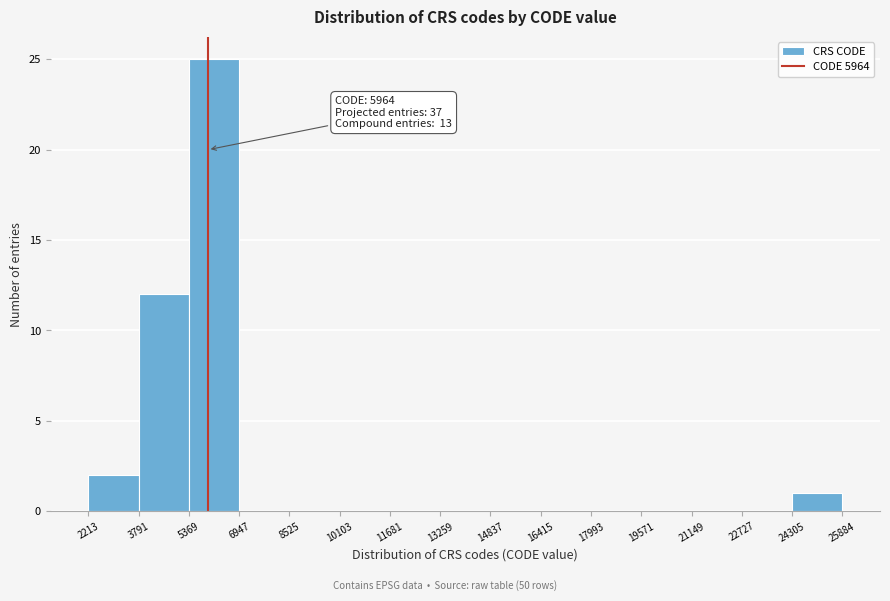

Over which range of the x-axis is the bar tallest?

5369 to 6947